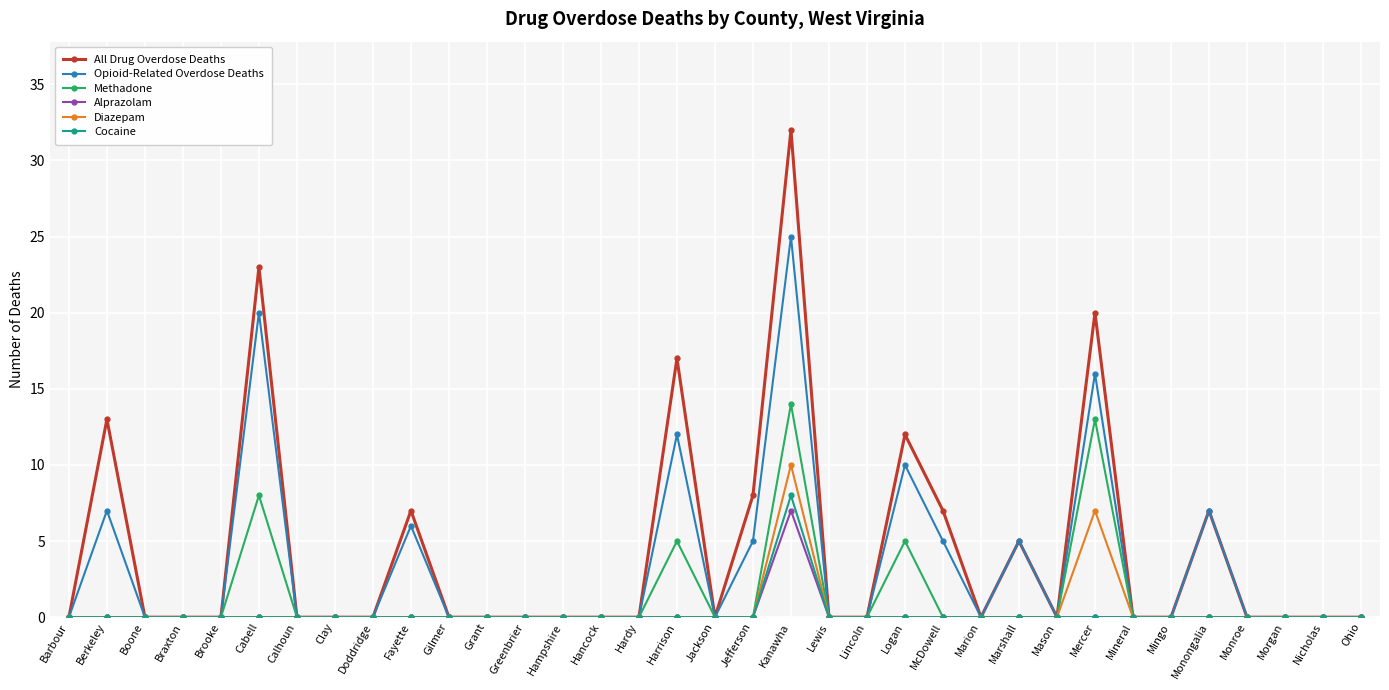

Count the Diazepam values in the range 0 to 1.

33